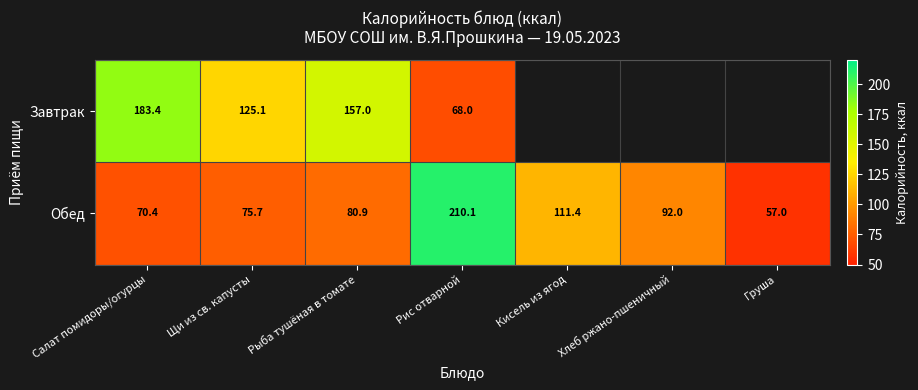

What is the difference between the highest and lowest values at Щи из св. капусты?

49.4